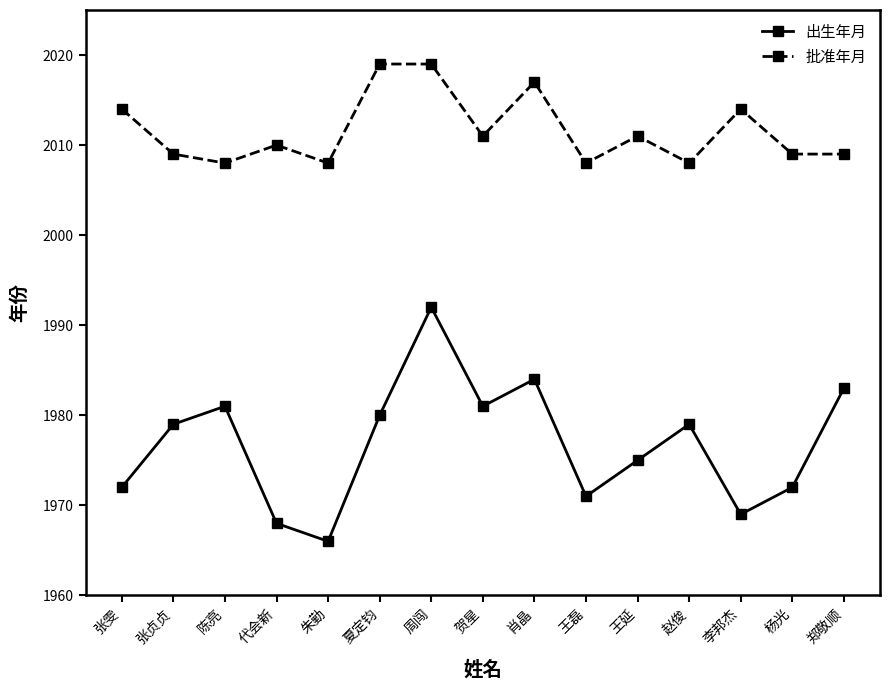

What is the sum of the 批准年月 values at 周闯 and 夏定钧?

4038